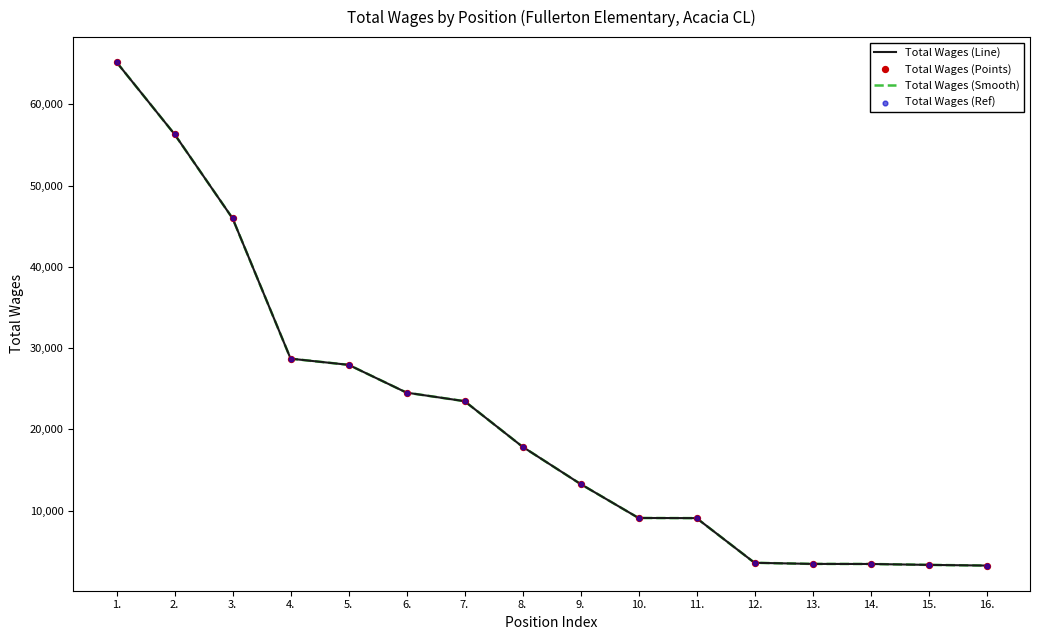

Does the chart have visible grid lines?

No